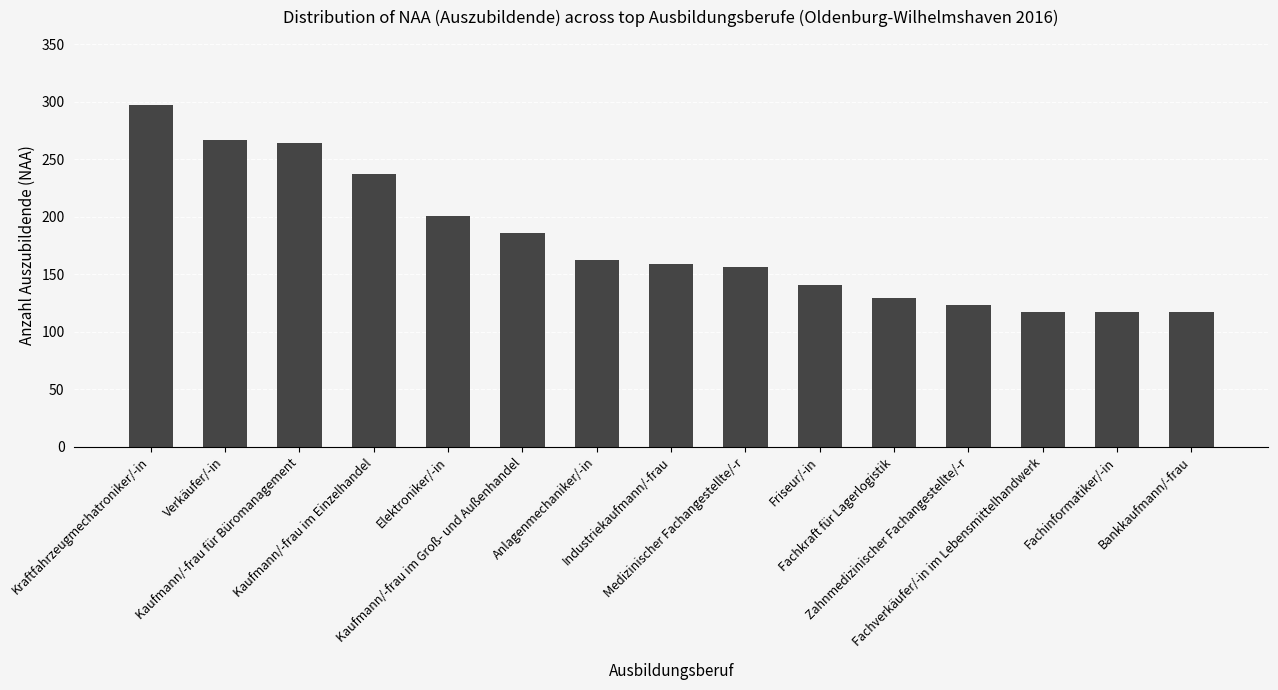

What is the label of the 14th bar from the left?

Fachinformatiker/-in